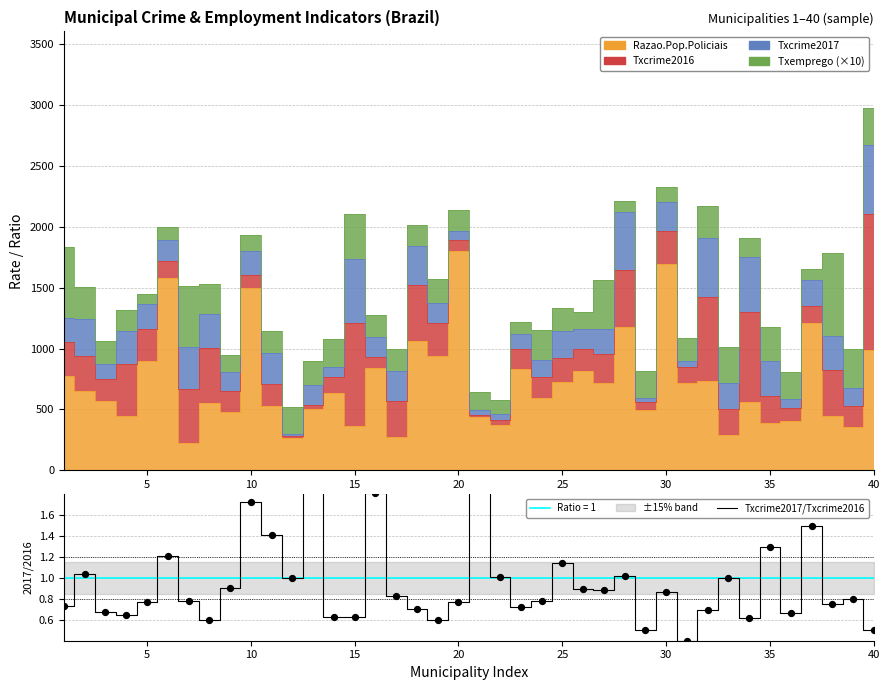

Between 30 and 10, which is larger?

30